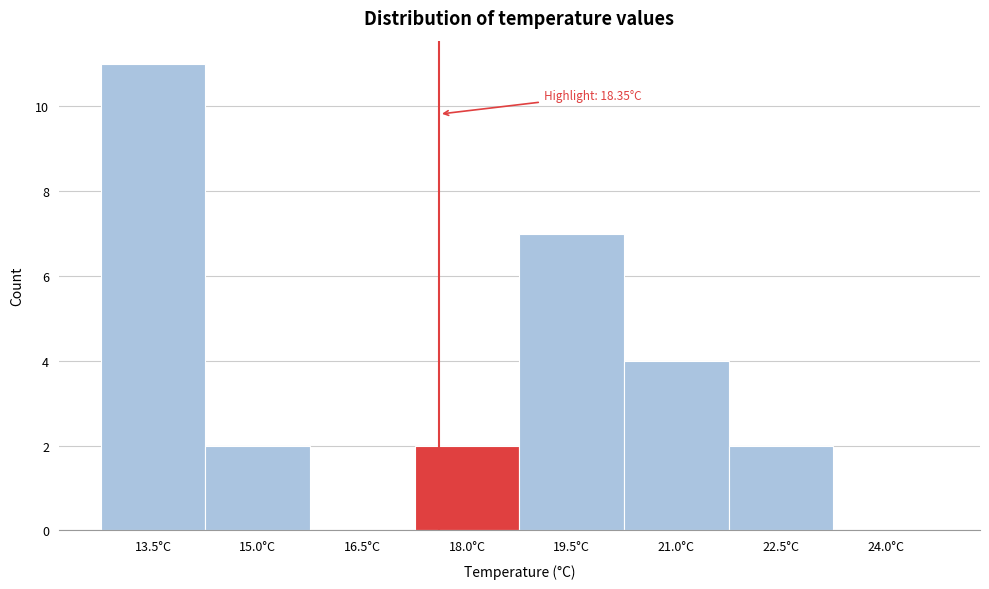

Reading right to left, transcribe all the data shown in this chart.

24.0°C=0	22.5°C=2	21.0°C=4	19.5°C=7	18.0°C=2	16.5°C=0	15.0°C=2	13.5°C=11